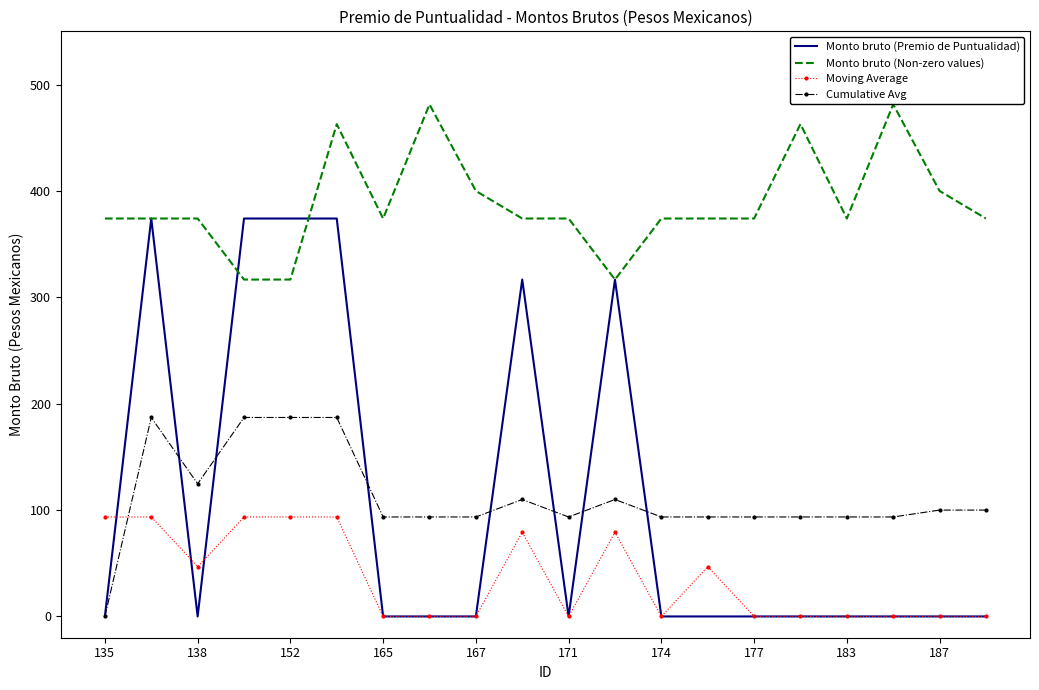

What is the highest value of the Moving Average series?

93.5